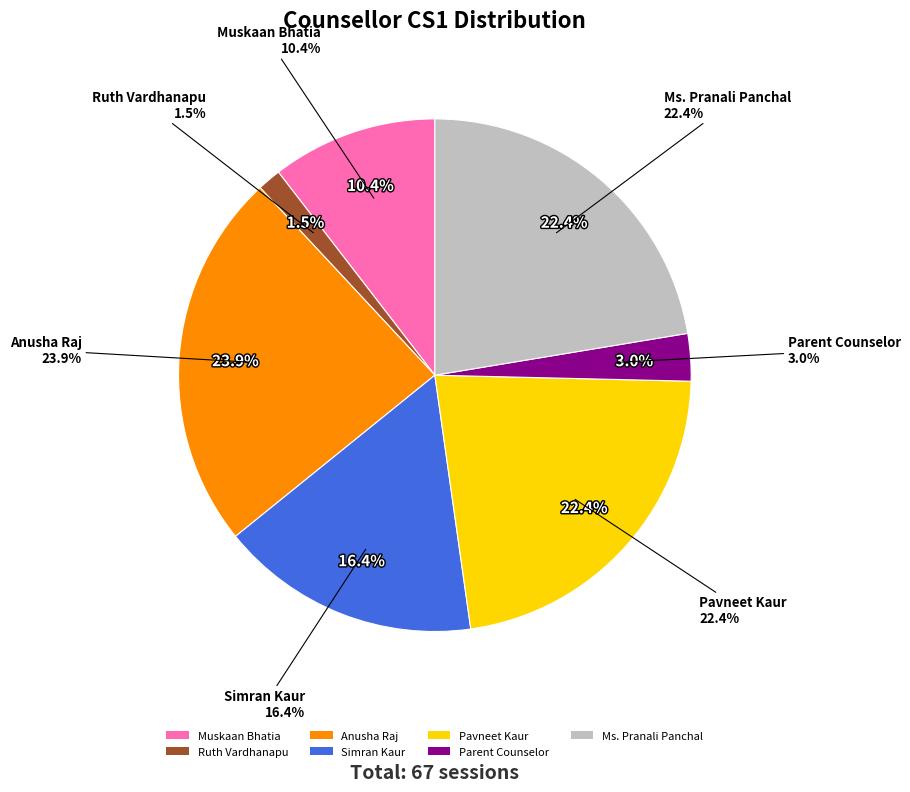

The Ruth Vardhanapu slice represents 11% of the pie. True or false?

False